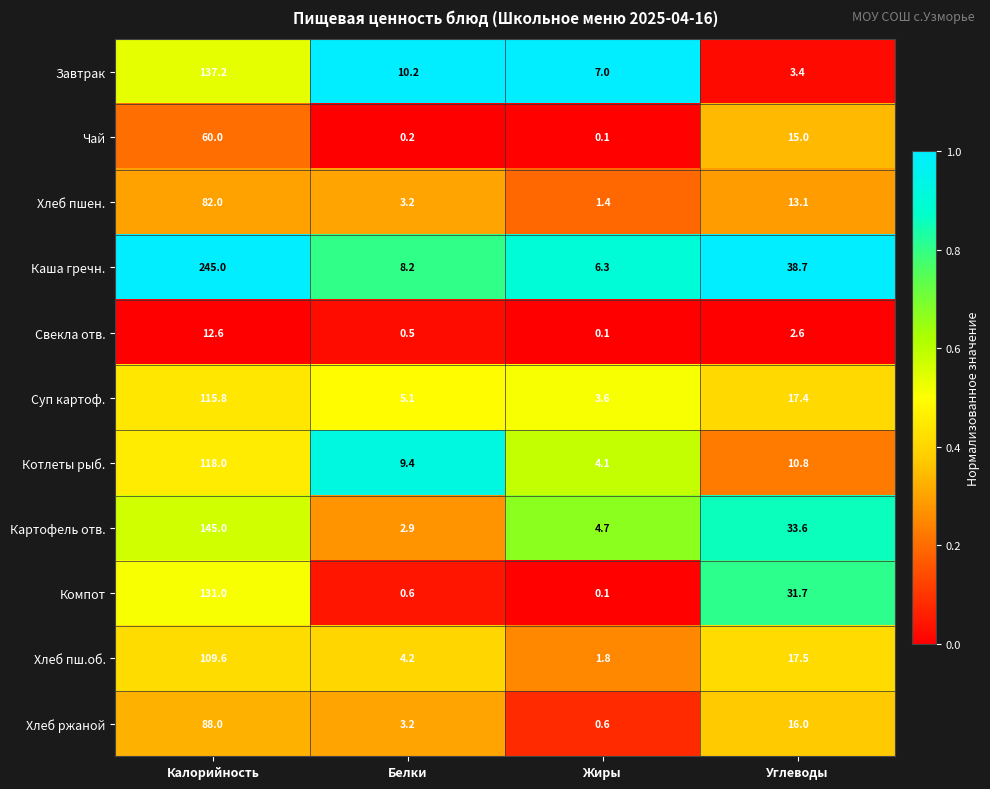

At which label is Хлеб пш.об. closest to 55?

Углеводы